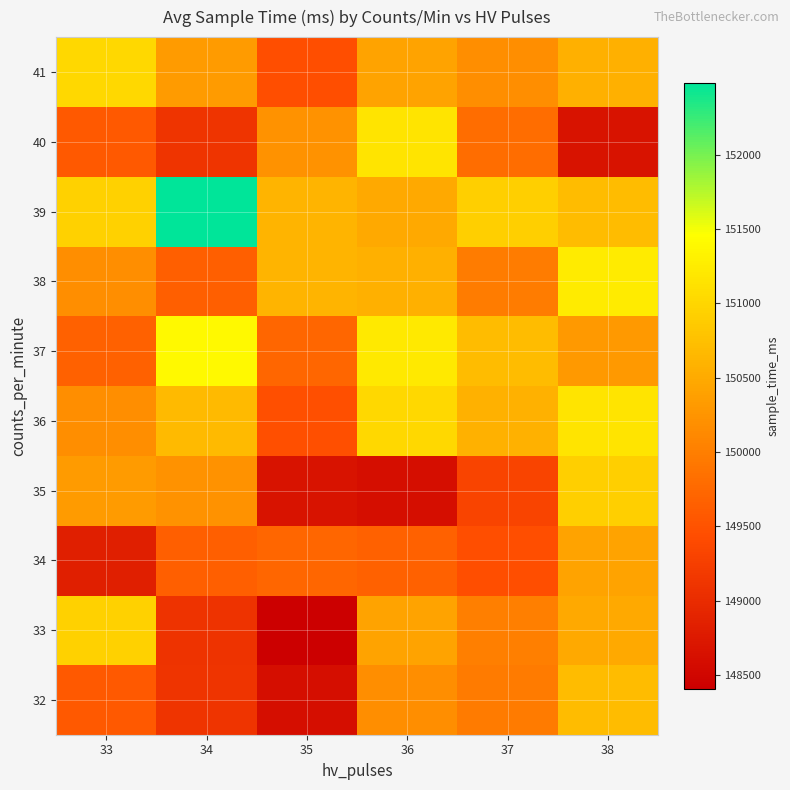

How many data points does each series have?

6